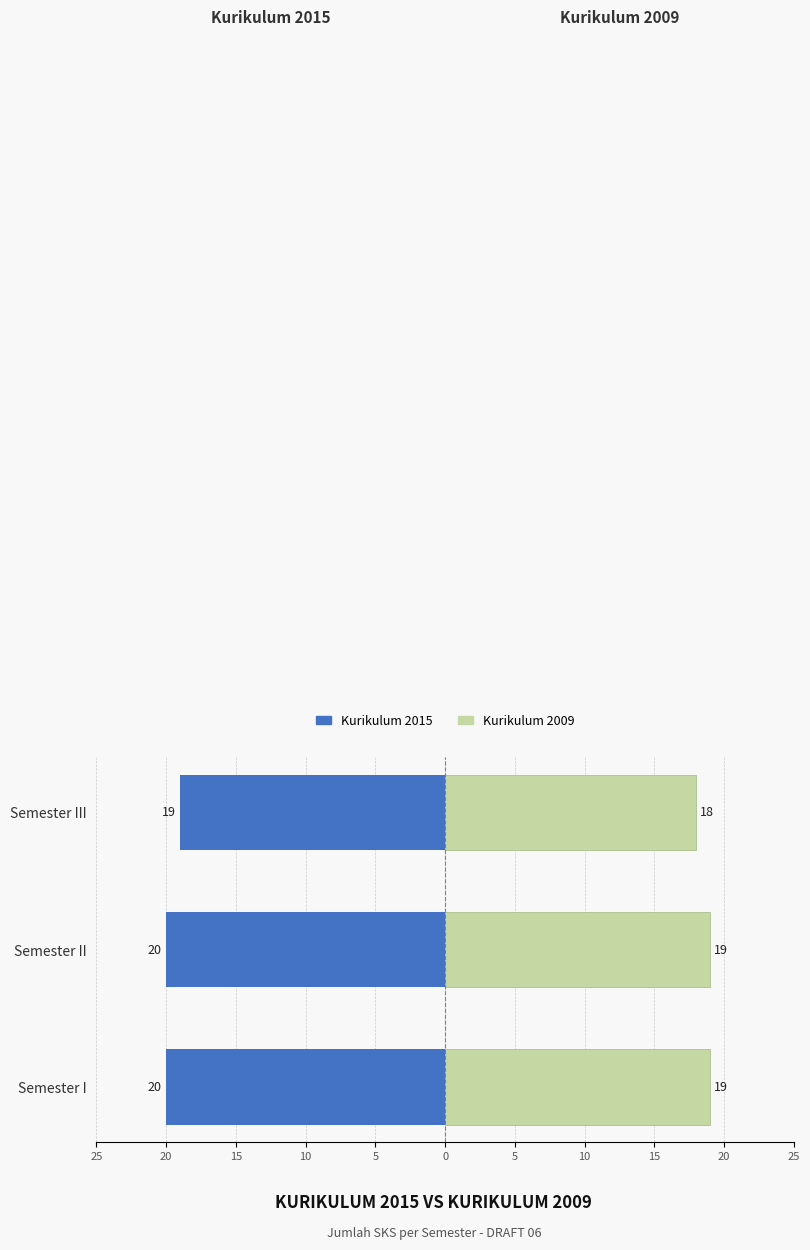

How many values in the Kurikulum 2015 series exceed -20?

1